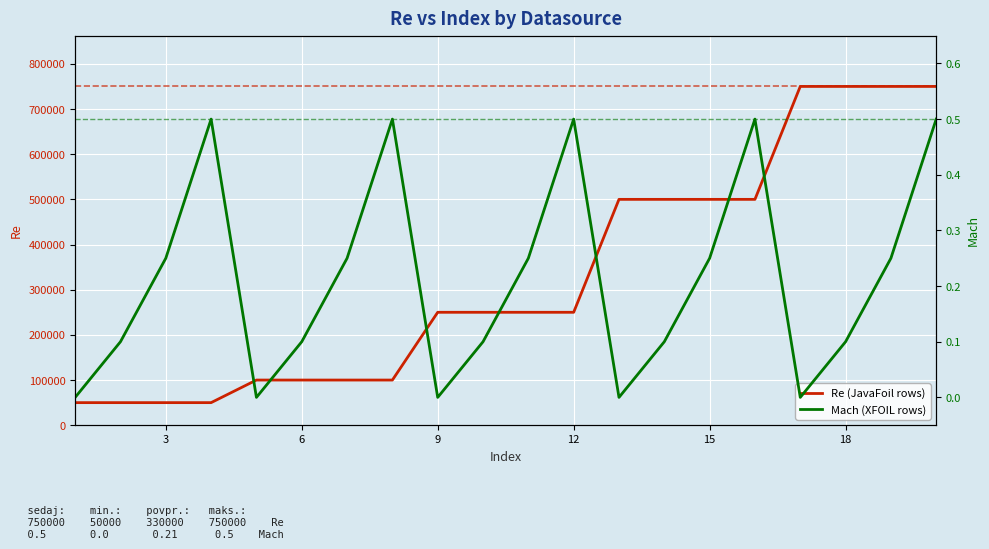

What is the lowest value of the Re (JavaFoil rows) series?

50000